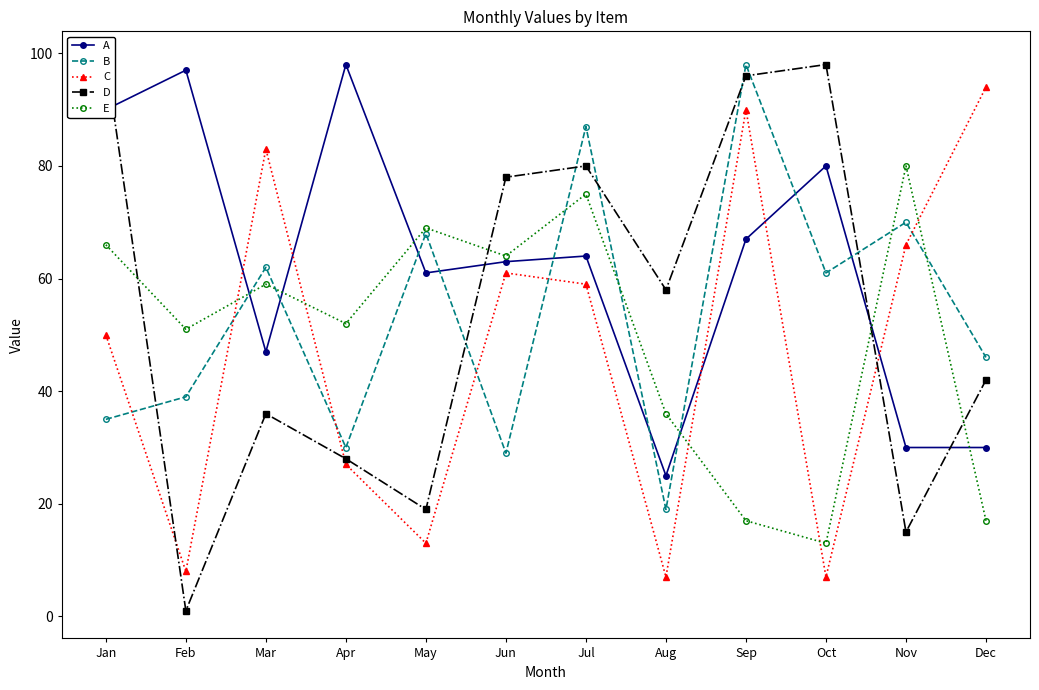

At how many categories does at least one series exceed 51?

12